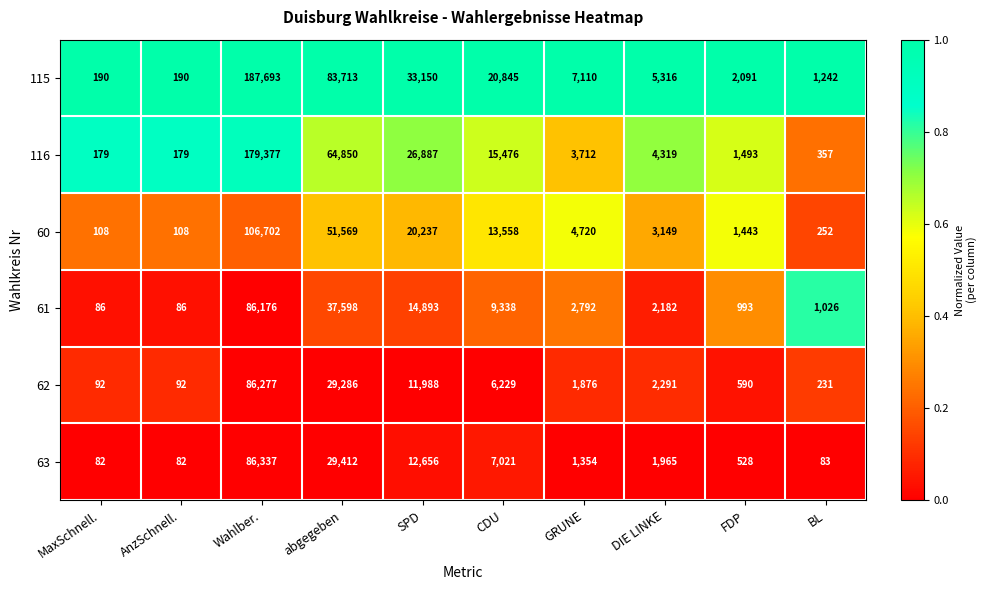

Count the number of data series in this chart.

6